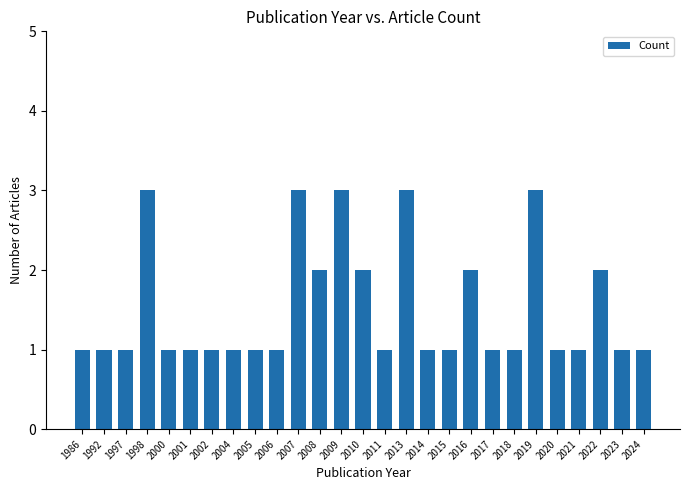

What is the change in value from 2011 to 2019?

+2